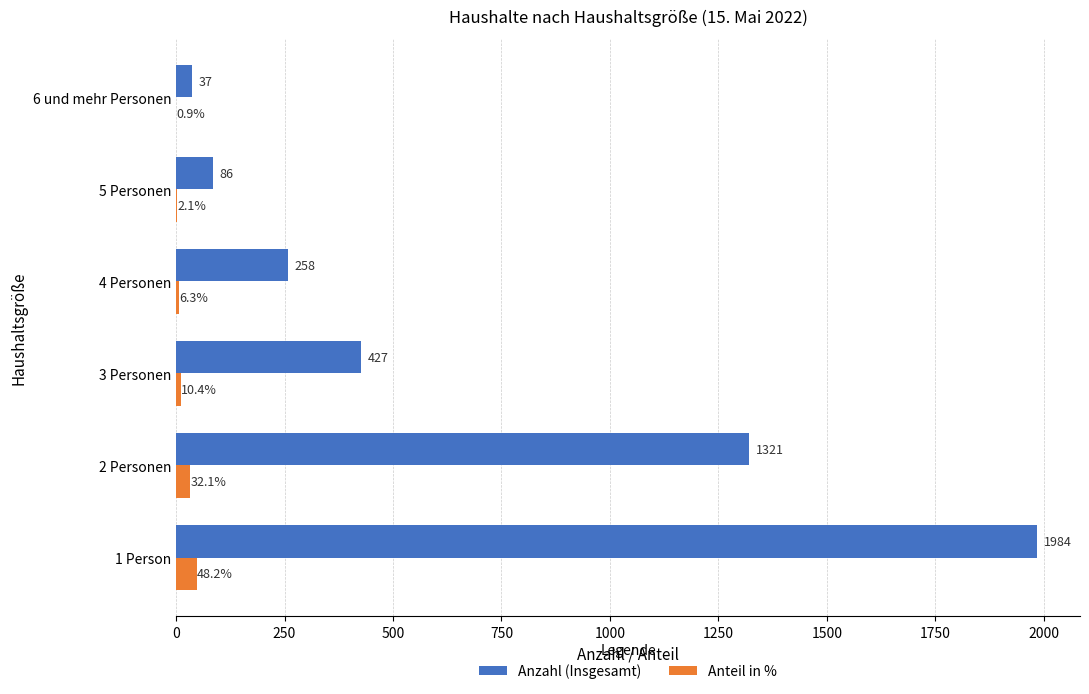

Is it true that Anteil in % equals 32.1 at 2 Personen?

True